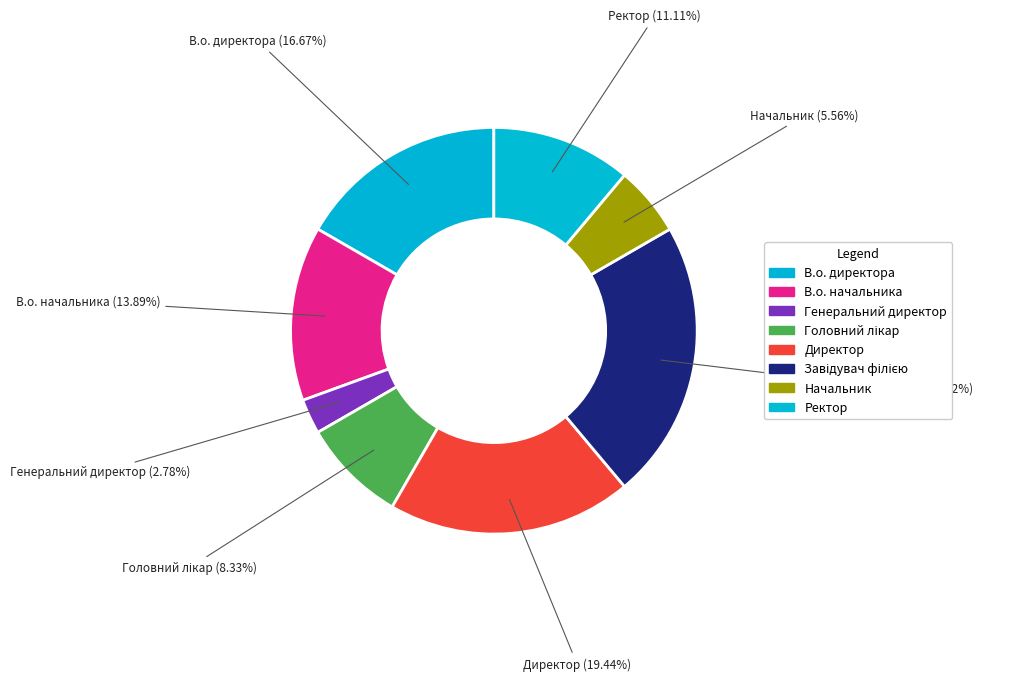

How many segments does this pie chart have?

8